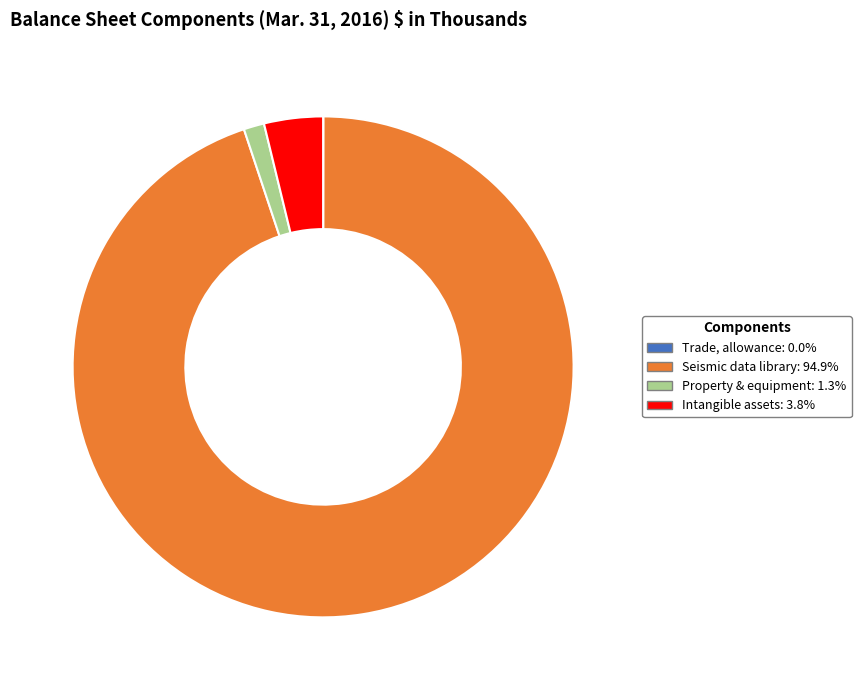

Is there a majority slice in this chart?

Yes